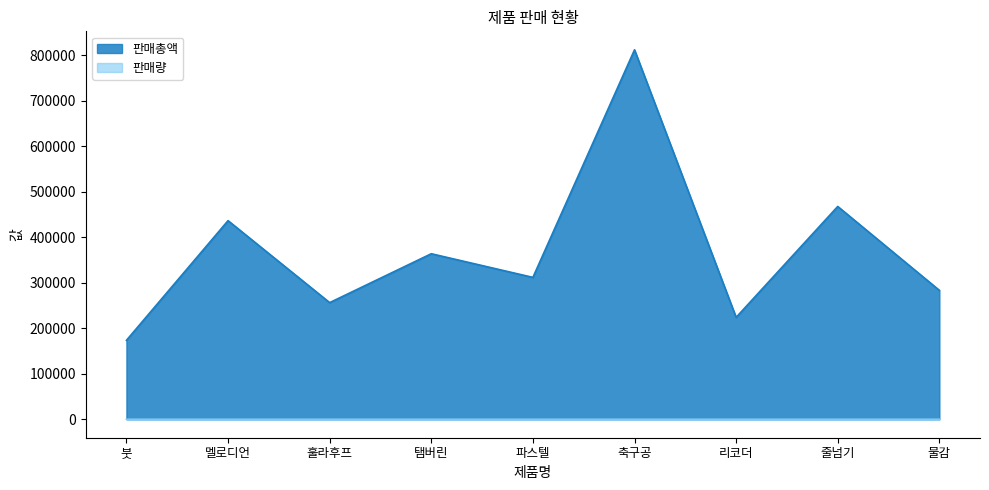

The value of 판매총액 at 훌라후프 is 256500. True or false?

True